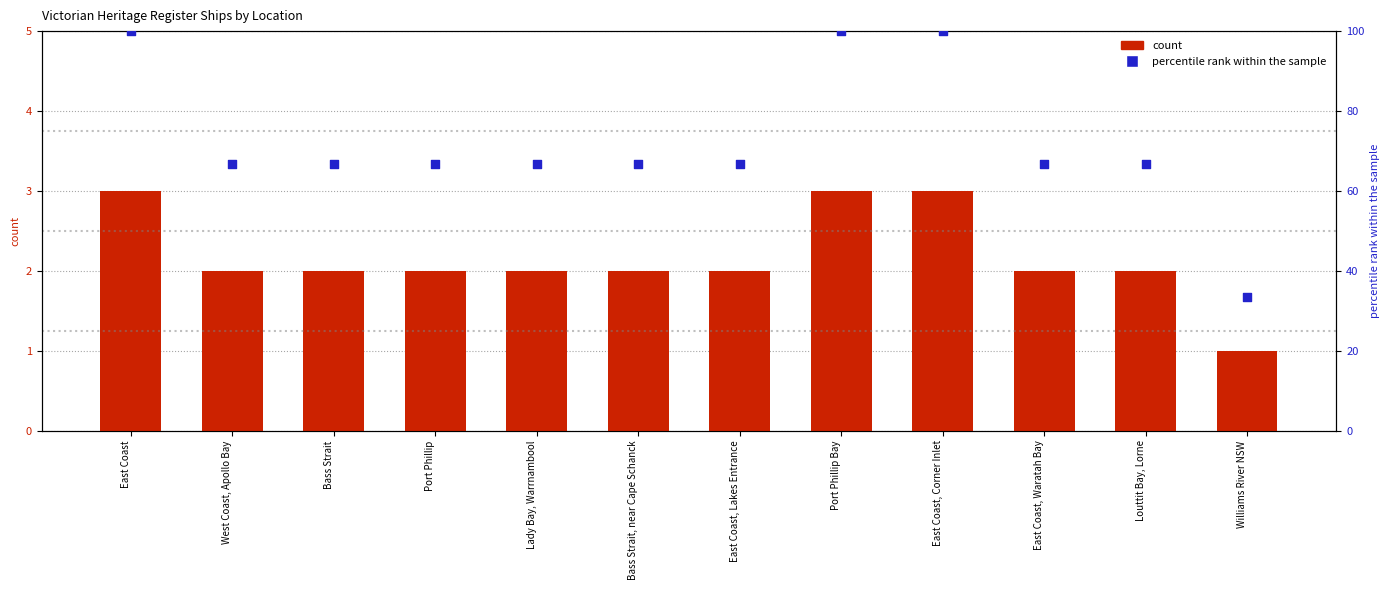

At which category is the sum across all series the highest?

East Coast